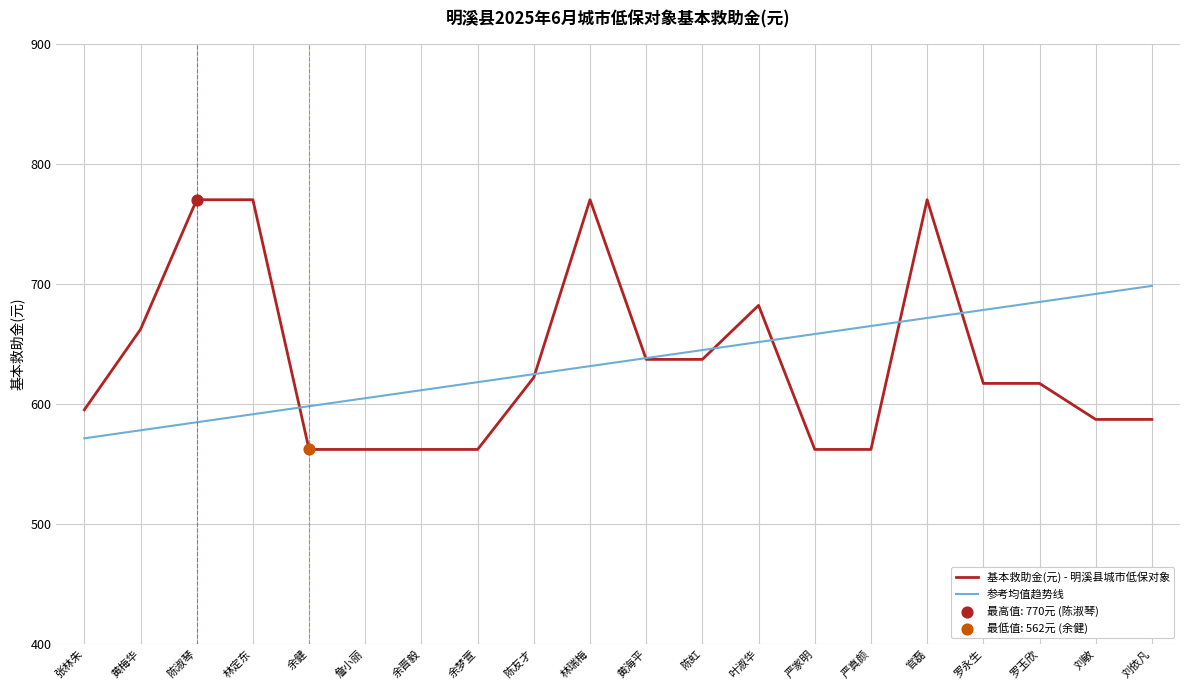

Is the value of 参考均值趋势线 at 陈虹 greater than the value of 基本救助金(元) - 明溪县城市低保对象 at 余晋毅?

Yes